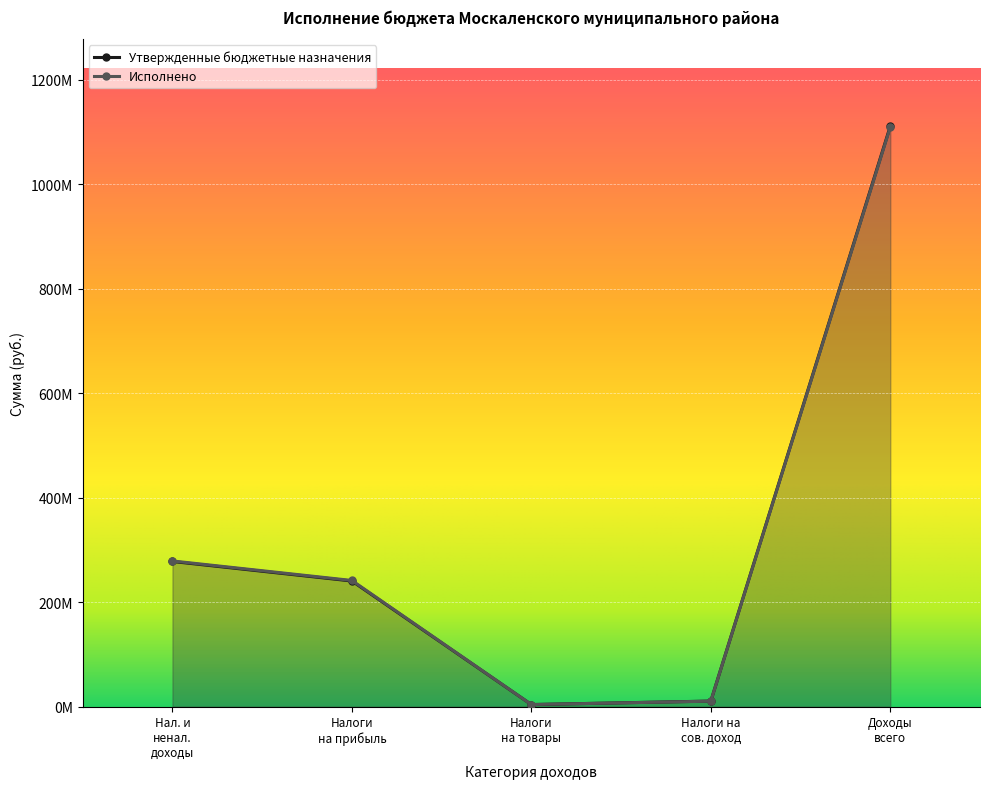

Is the value of Утвержденные бюджетные назначения at Налоги на прибыль greater than the value of Исполнено at Налоги на товары?

Yes